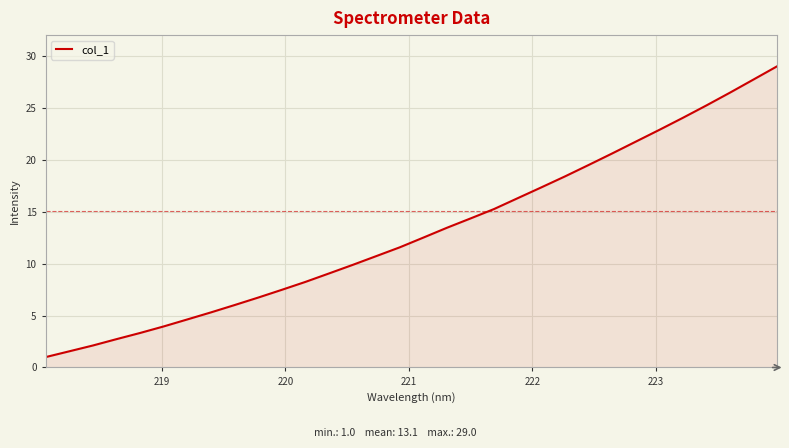

What is the difference between the maximum and minimum values?

28.0